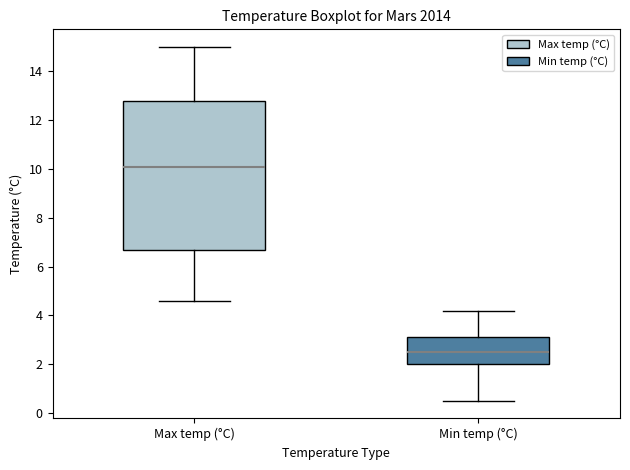

Where does the upper whisker of the box for Max temp (°C) end on the y-axis? The values are not printed on the chart, so give them approximately, as read against the axis.

15.0